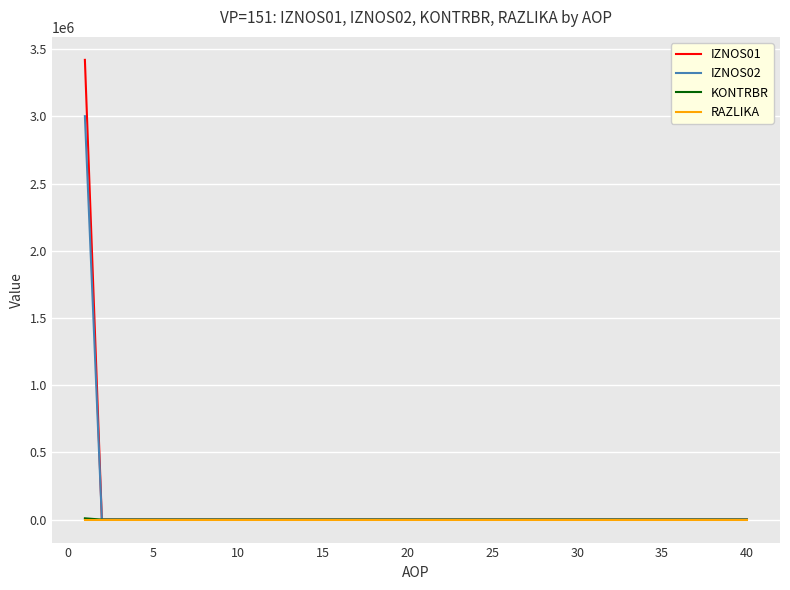

Which series has the widest spread of values?

IZNOS01